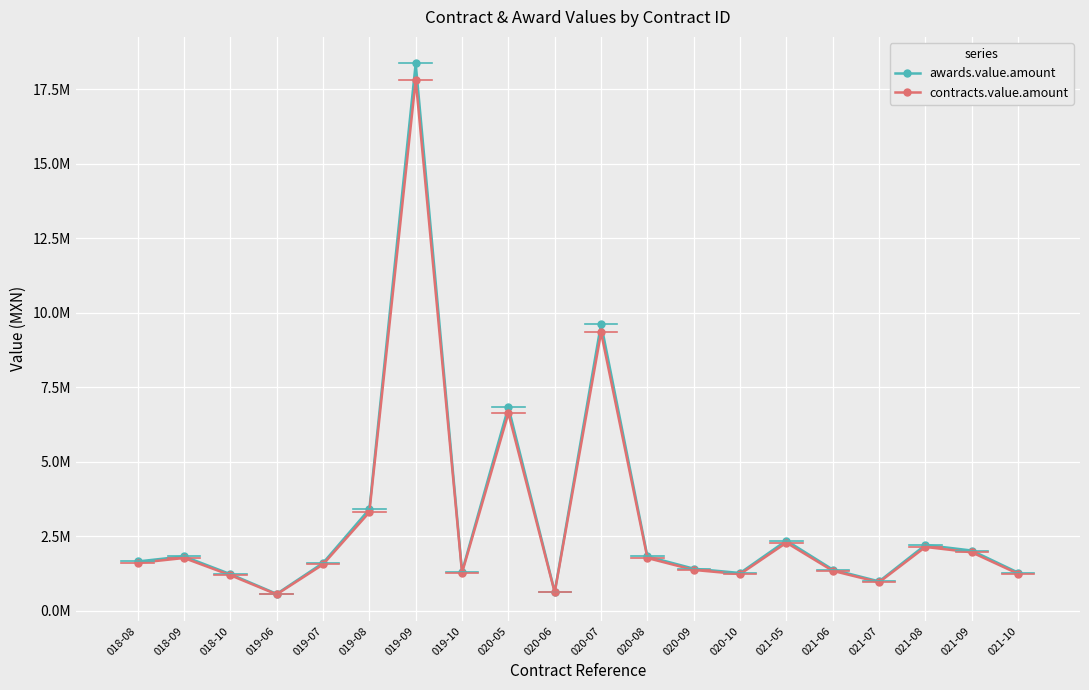

Is the value of awards.value.amount at 019-08 greater than the value of contracts.value.amount at 020-10?

Yes